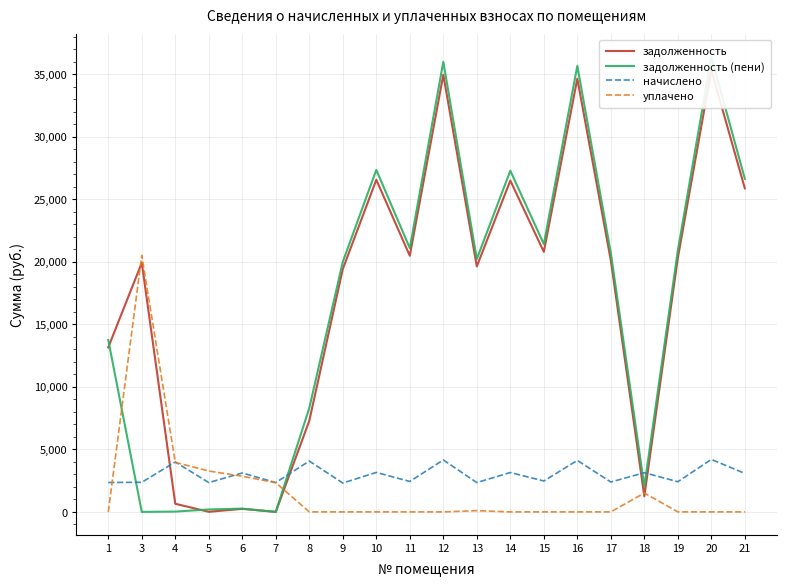

The задолженность (пени) series shows 35655.2 at 16. True or false?

True